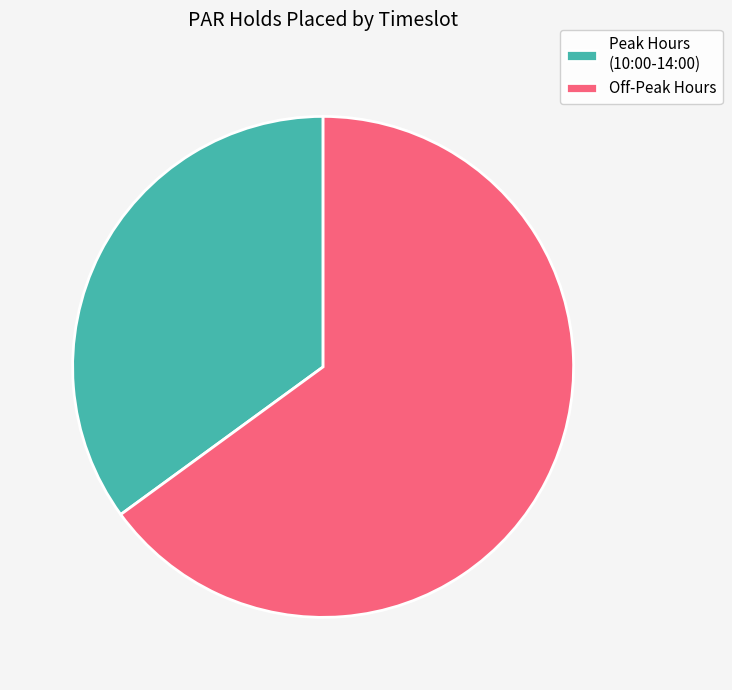

Combined, do Off-Peak Hours and Peak Hours (10:00-14:00) account for over 50%?

Yes